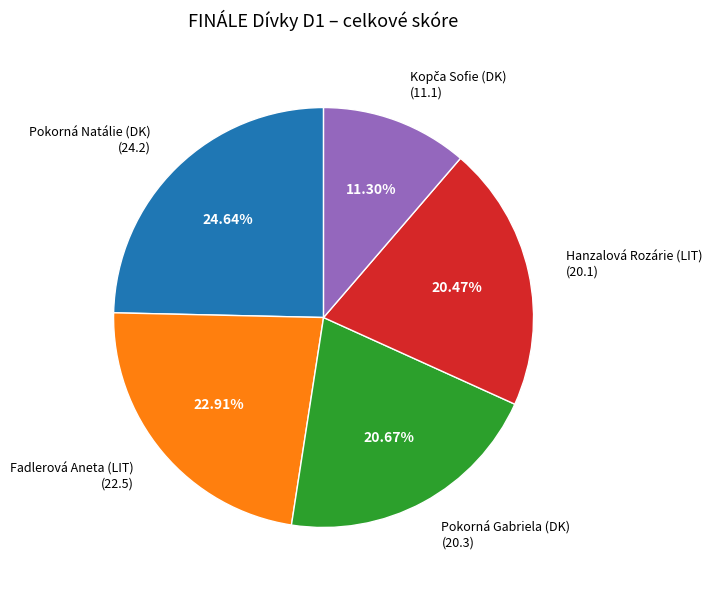

Is there any slice that represents more than half of the pie?

No